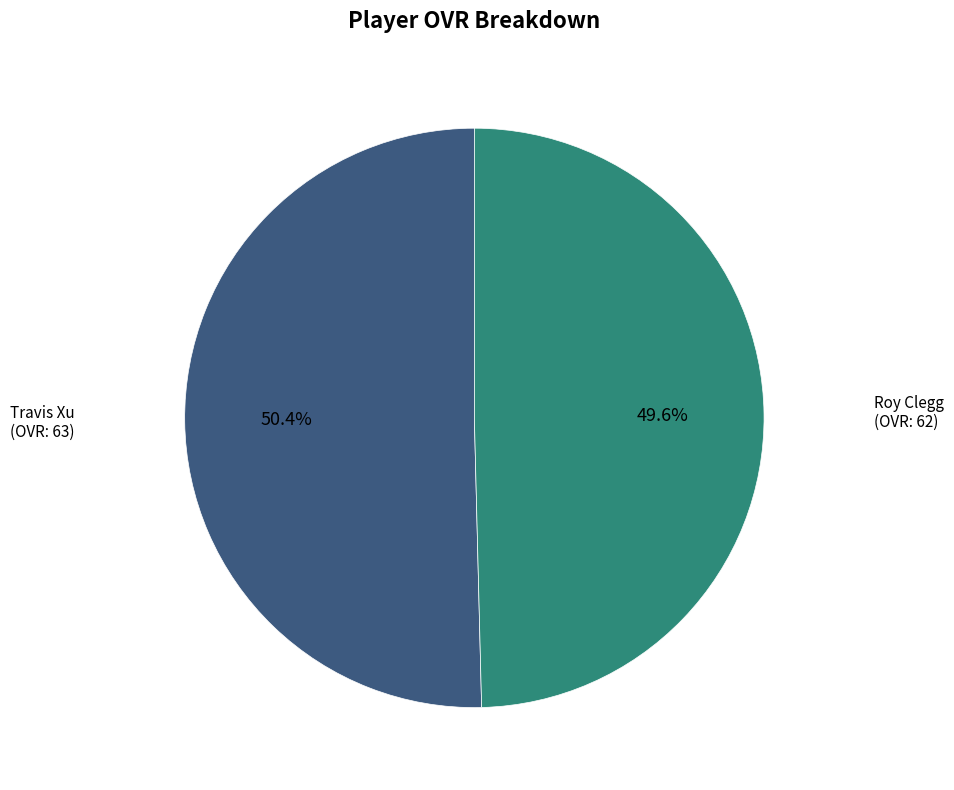

Is there a majority slice in this chart?

Yes